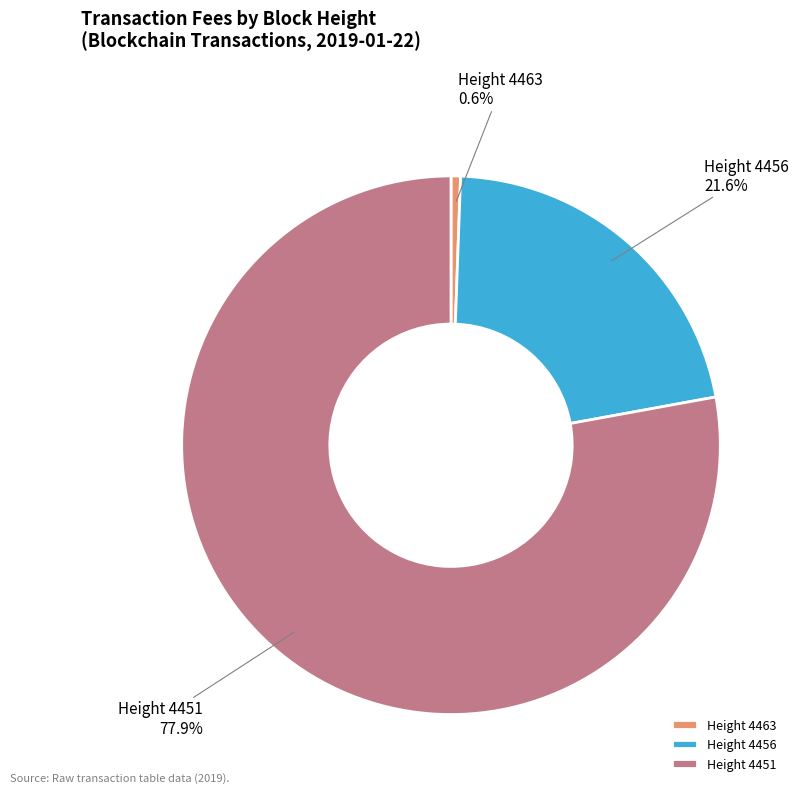

Is the sum of Height 4456 and Height 4463 greater than half?

No